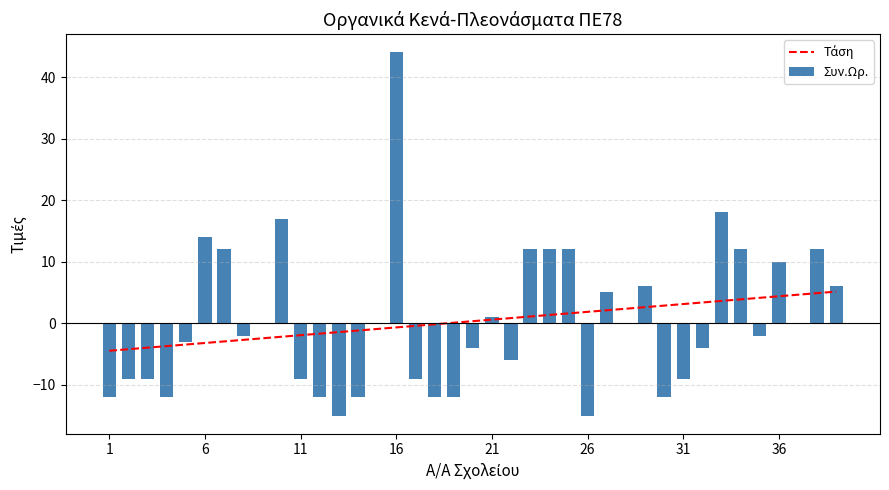

The Συν.Ωρ. series shows 60 at 16. True or false?

False